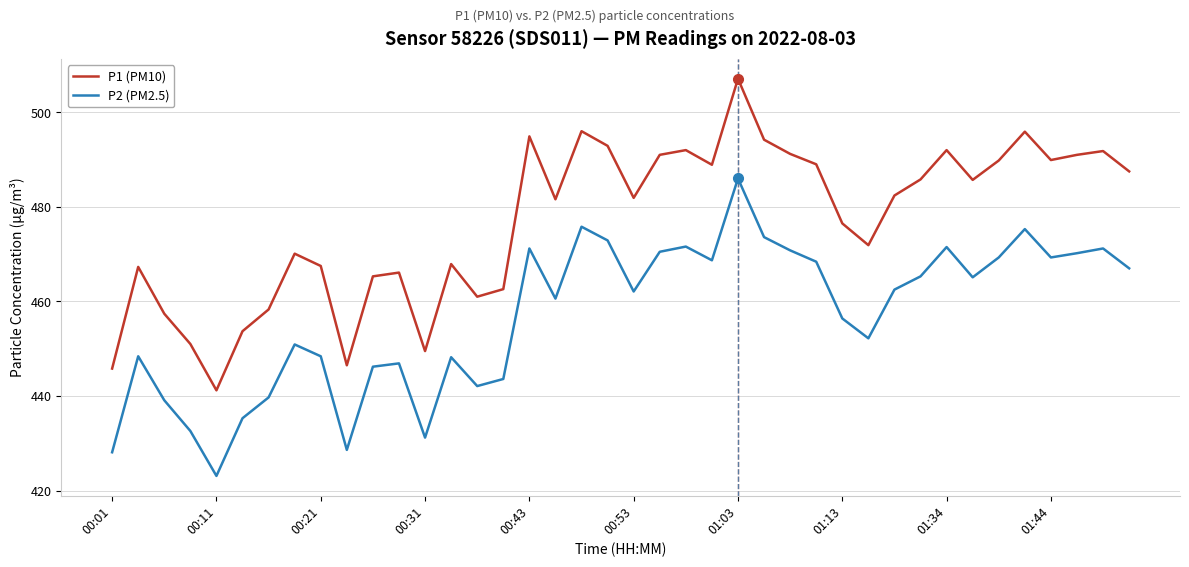

What is the maximum value for P2 (PM2.5)?

486.0